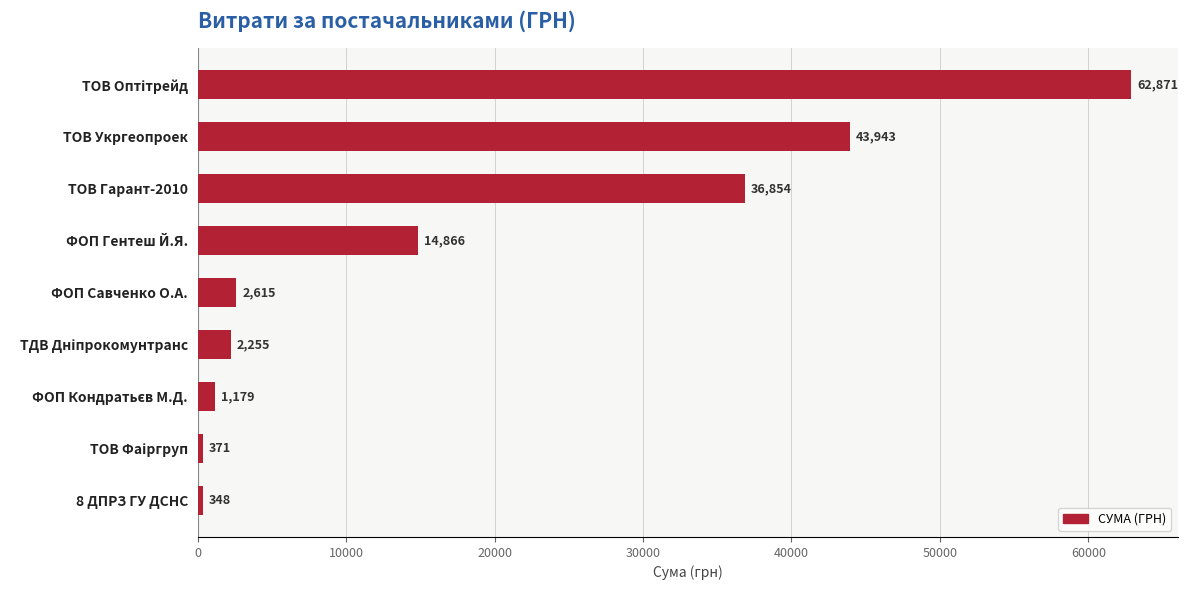

How many categories are shown in the chart?

9